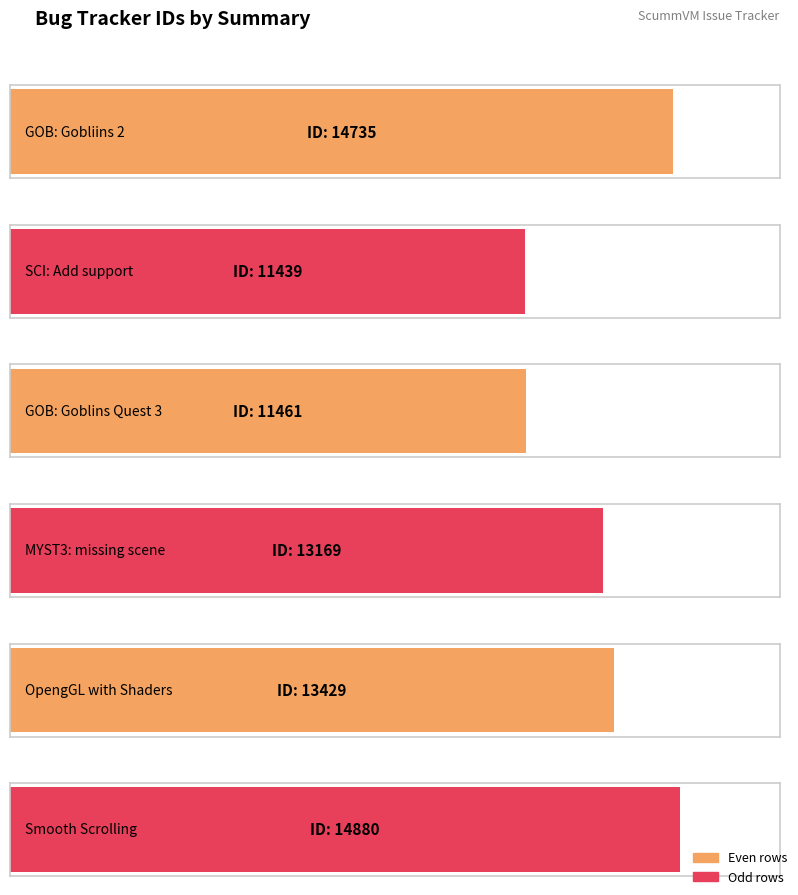

What is the change in value from GOB: Gobliins 2 to OpengGL with Shaders?

-1306